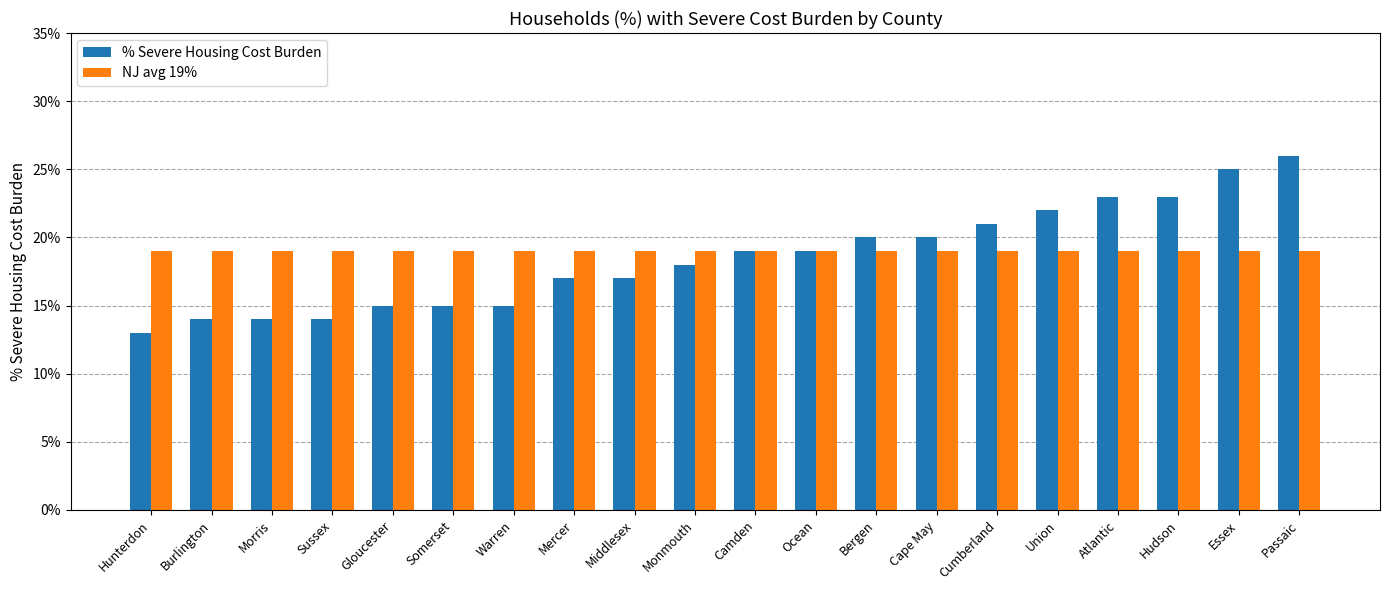

What are all the series names shown in the legend?

% Severe Housing Cost Burden, NJ avg 19%